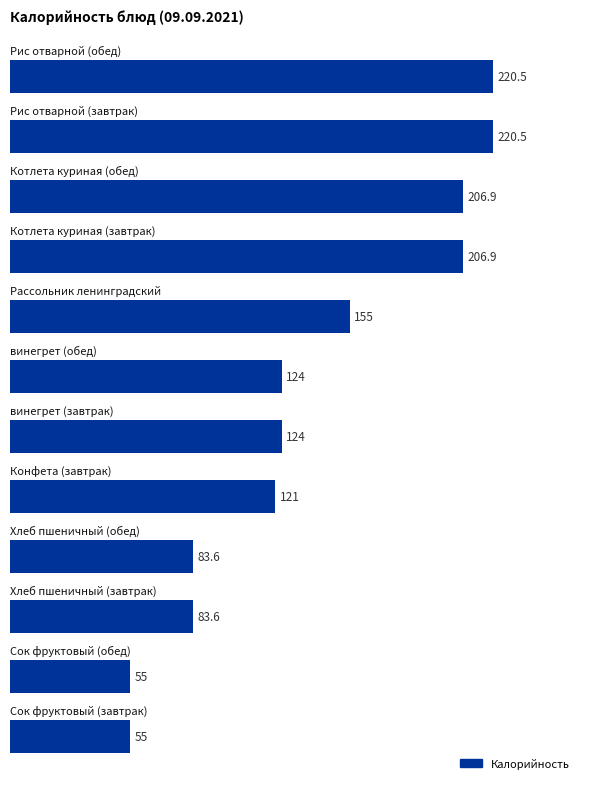

What is the greatest value displayed?

220.5